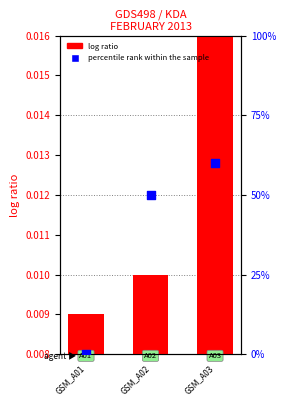

Between GSM_A03 and GSM_A01, which is larger?

GSM_A03